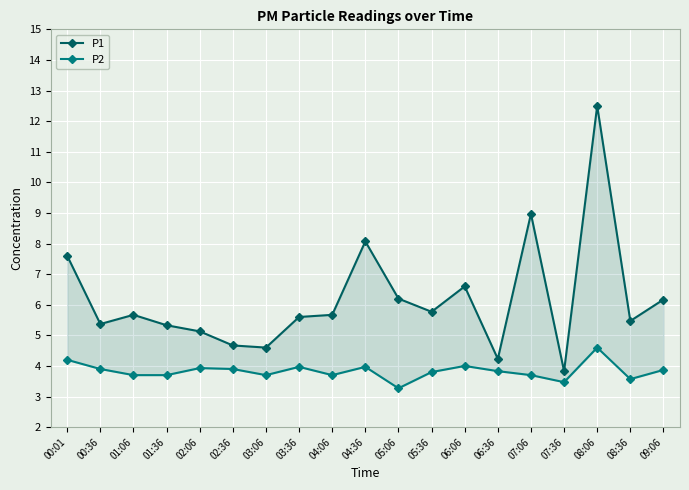

The P2 series shows 3.7 at 07:06. True or false?

True